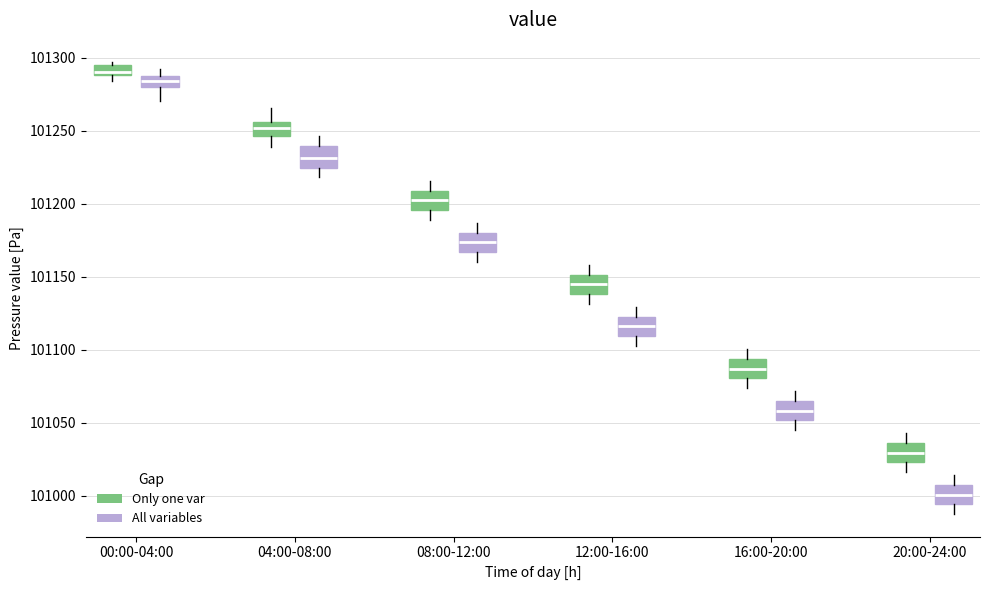

Which box has the highest median line?

00:00-04:00 (Only one var)